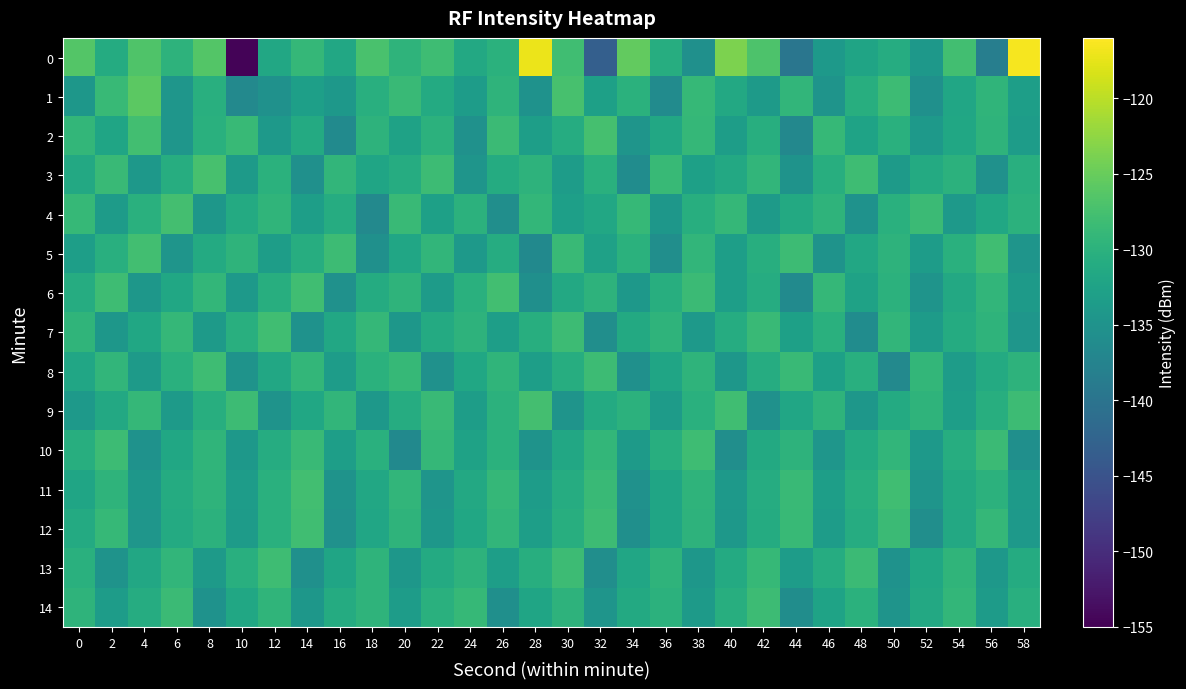

Between 54 and 44, which is larger?

54